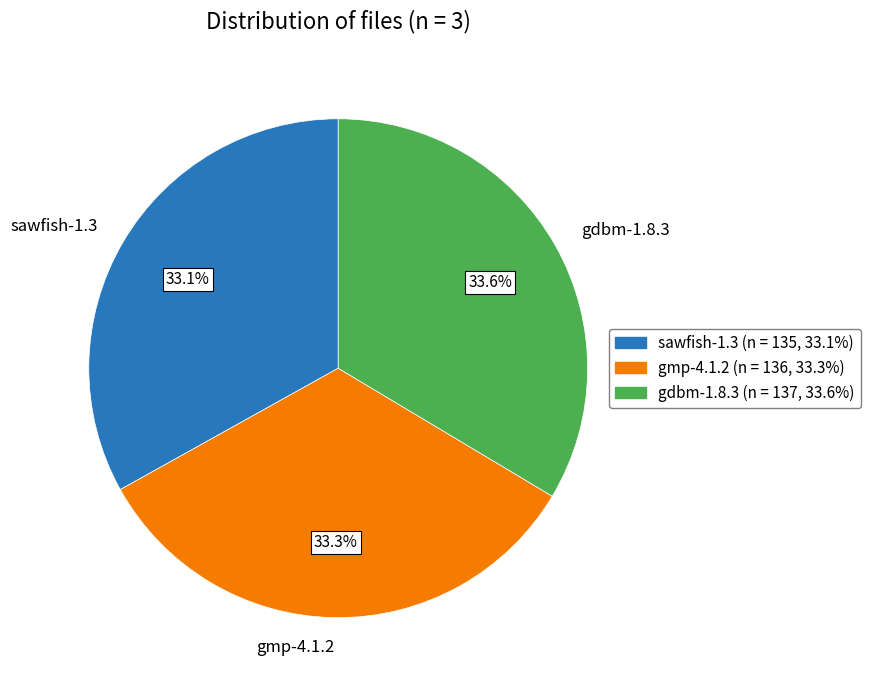

The gdbm-1.8.3 slice represents 34% of the pie. True or false?

True